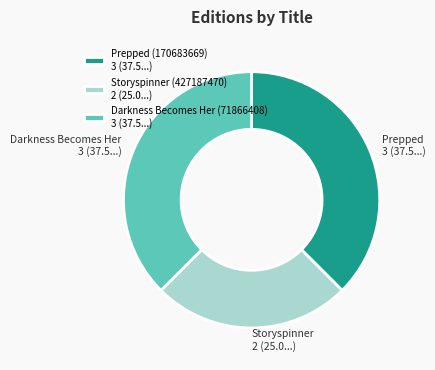

Is the sum of Prepped (170683669) 3 (37.5...) and Darkness Becomes Her (71866408) 3 (37.5...) greater than half?

Yes